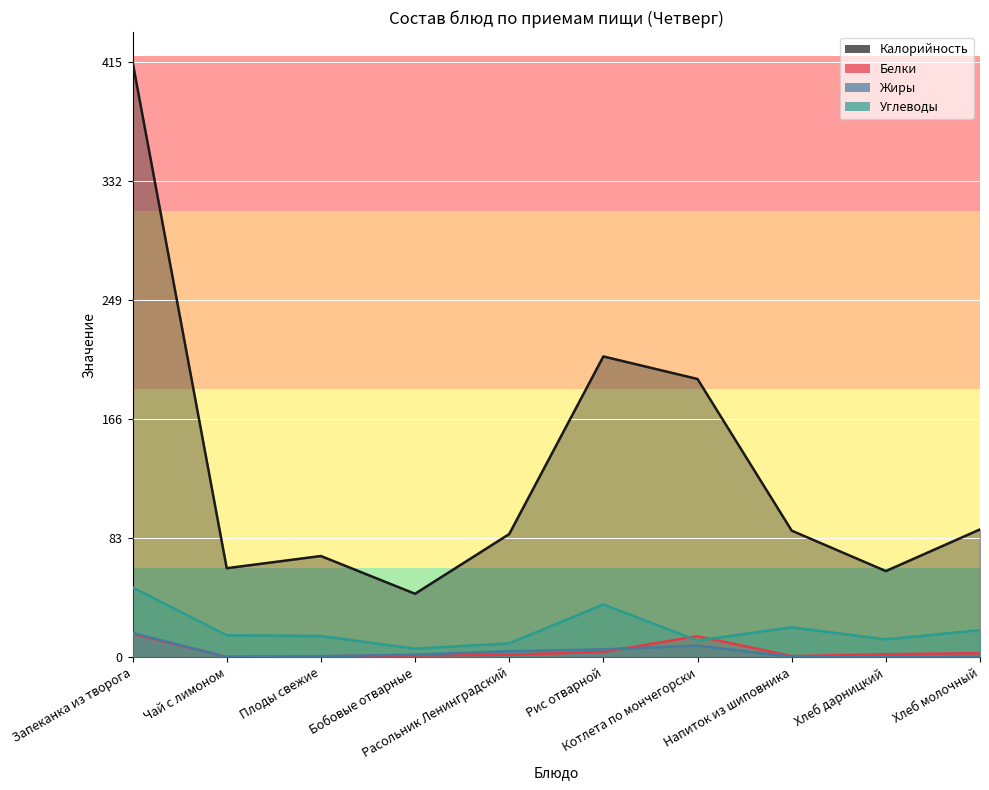

Where is the first local minimum for Углеводы?

Бобовые отварные